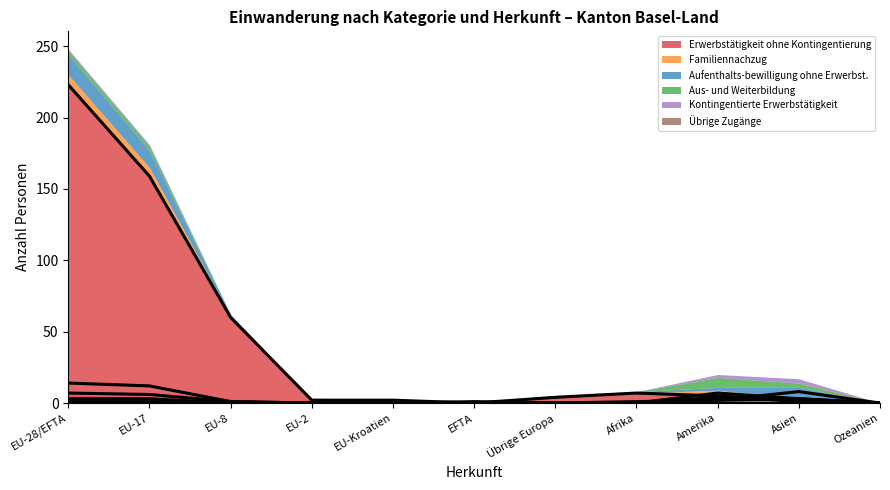

Which has a higher value, EU-8 or EU-2?

EU-8